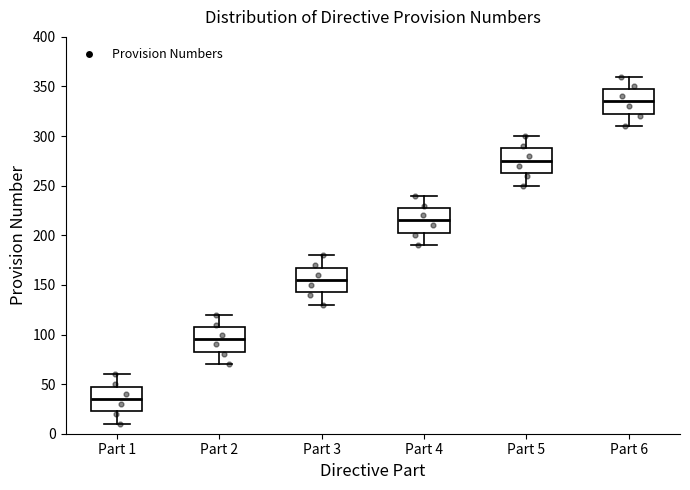

Which box has the highest median line?

Part 6